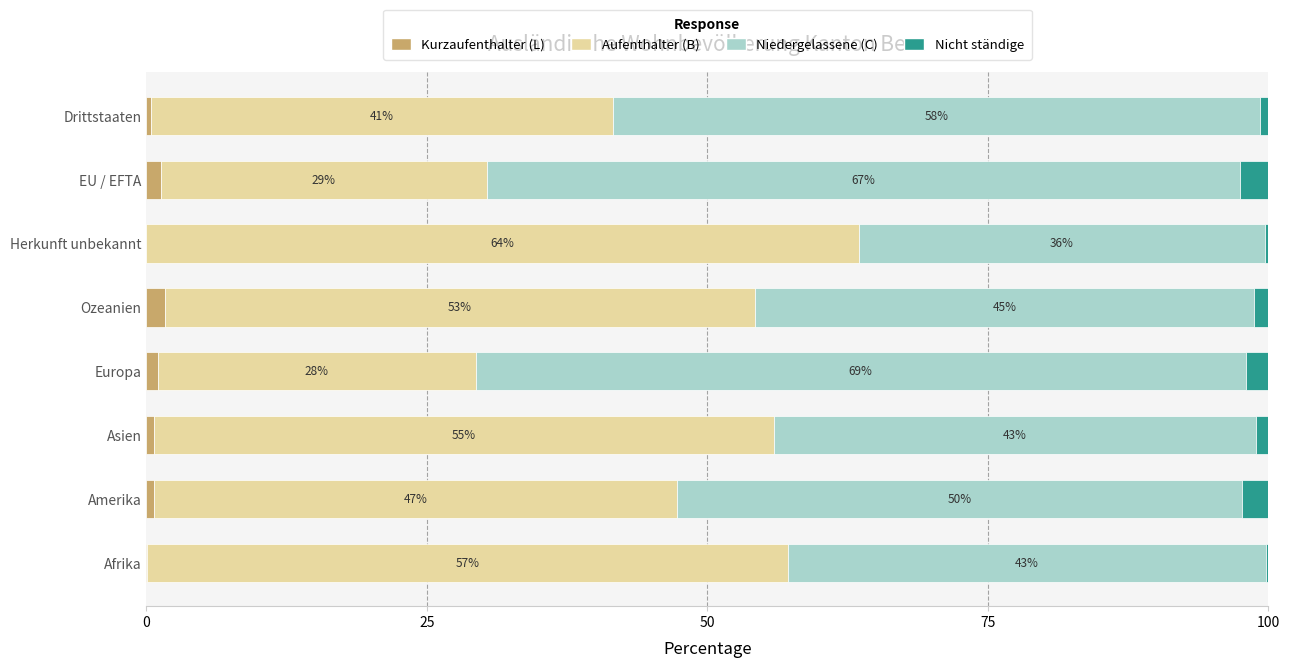

What is the sum of all Kurzaufenthalter (L) values?

6.0